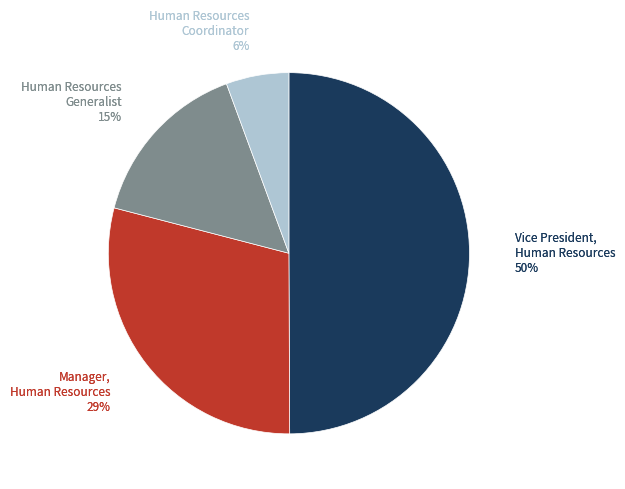

Is there a majority slice in this chart?

No